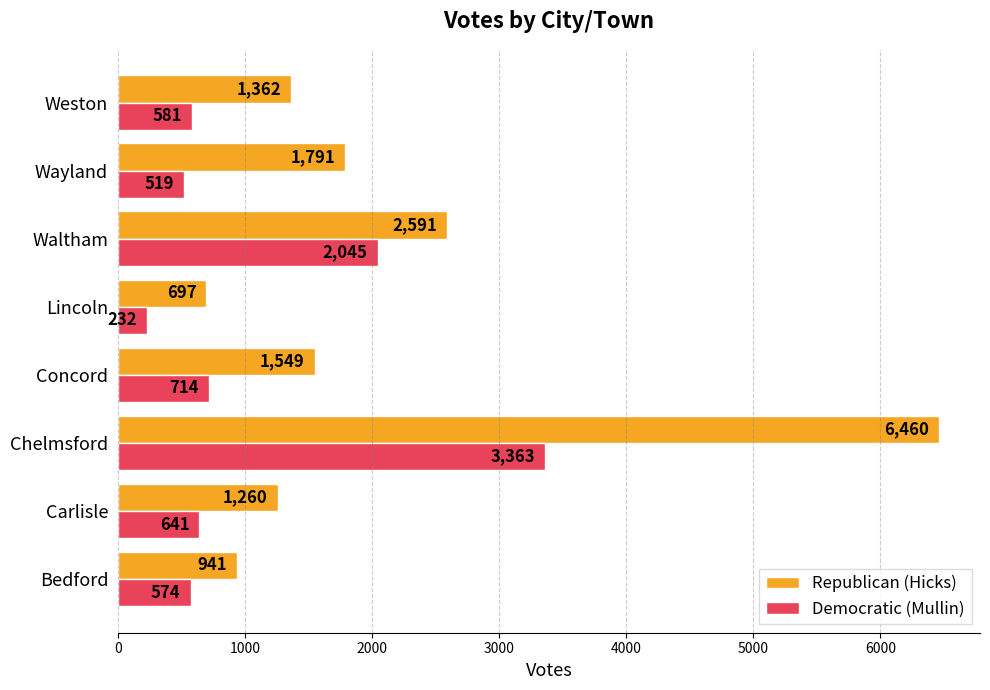

What is the total value across all series at Concord?

2263